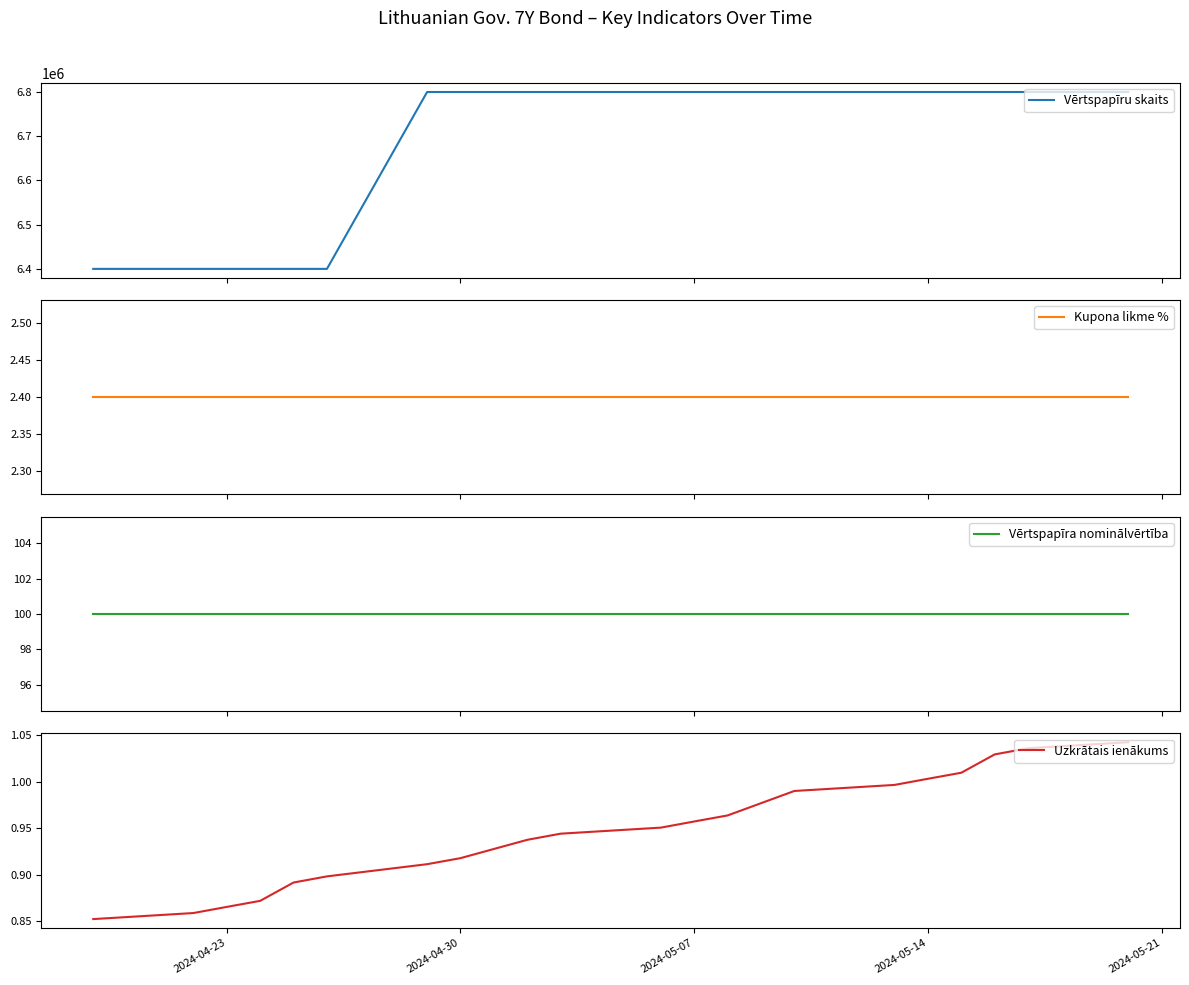

True or false: Kupona likme % and Vērtspapīru skaits intersect in this chart.

False